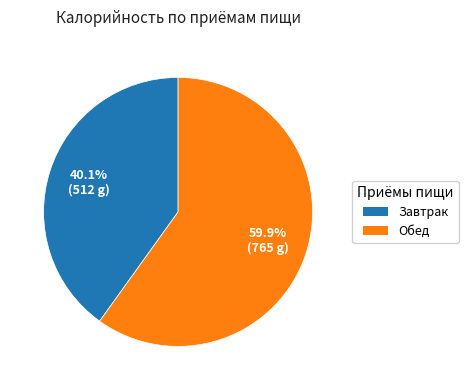

To the nearest percent, what percentage of the pie is Завтрак?

40%